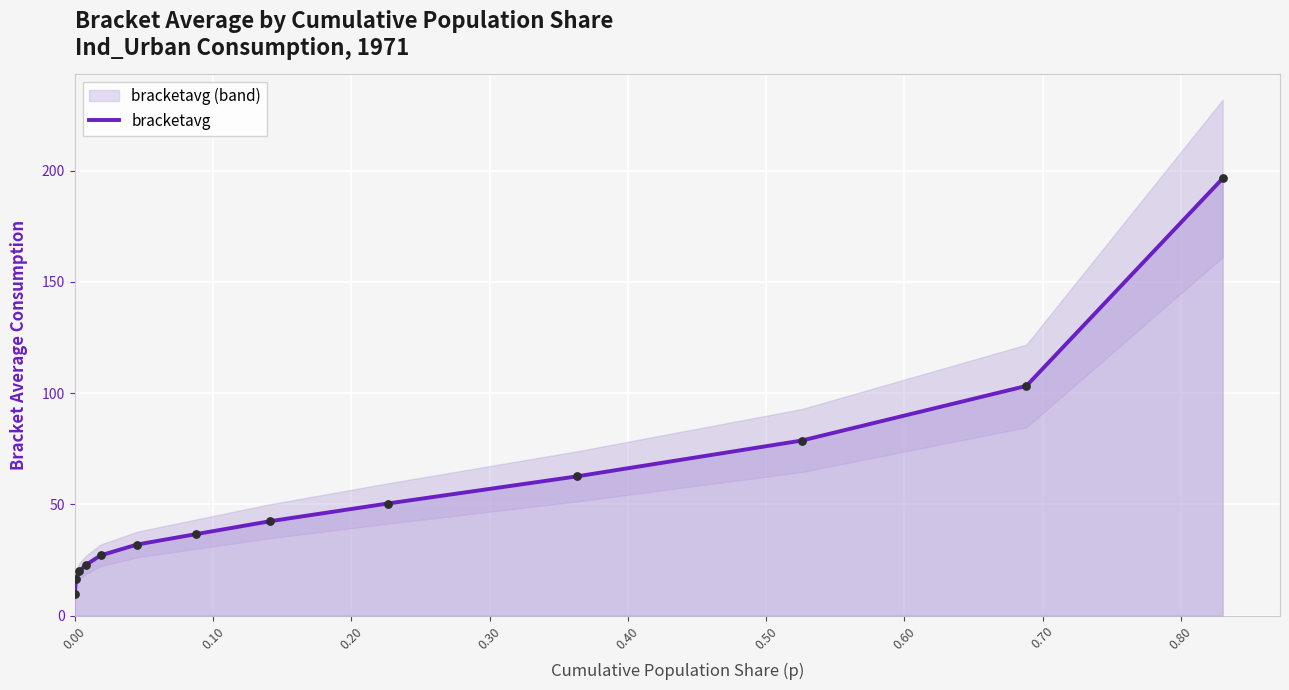

What is the minimum value for bracketavg?

9.7